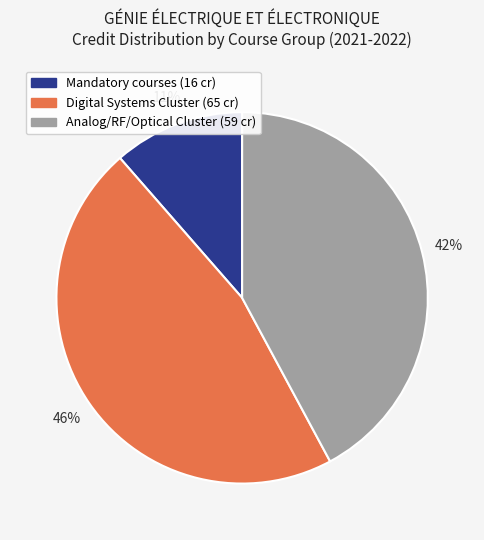

Does any single category account for the majority?

No